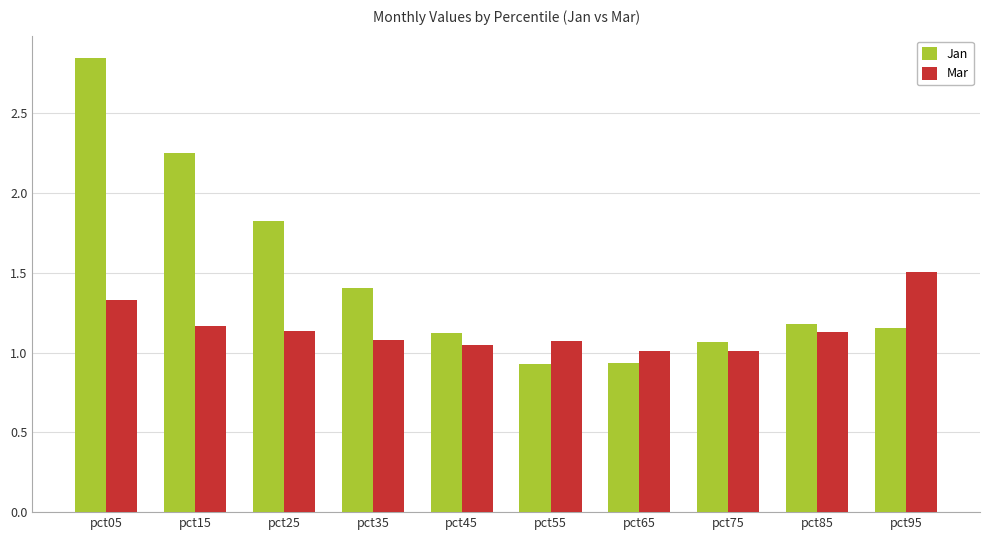

Which series has the largest range (max minus min)?

Jan